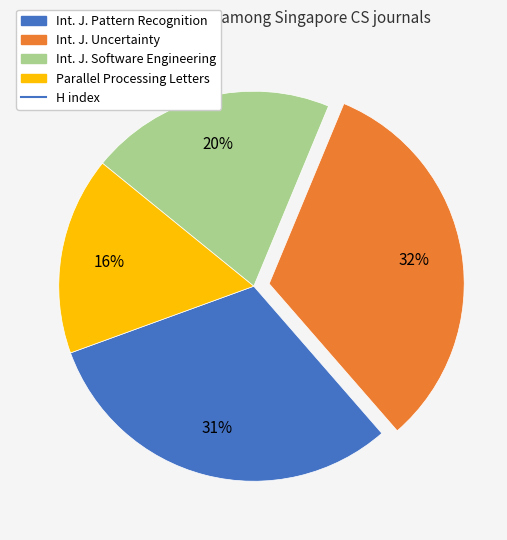

Is there a majority slice in this chart?

No